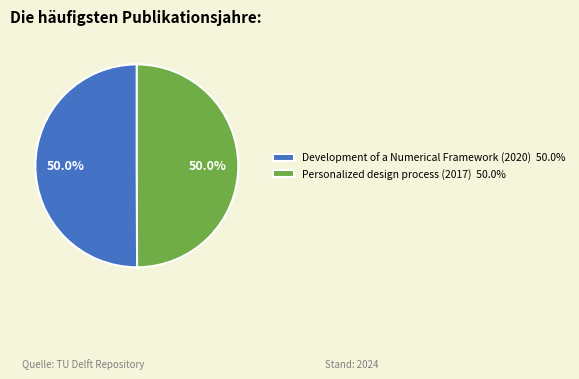

The Personalized design process (2017) slice represents 50% of the pie. True or false?

True